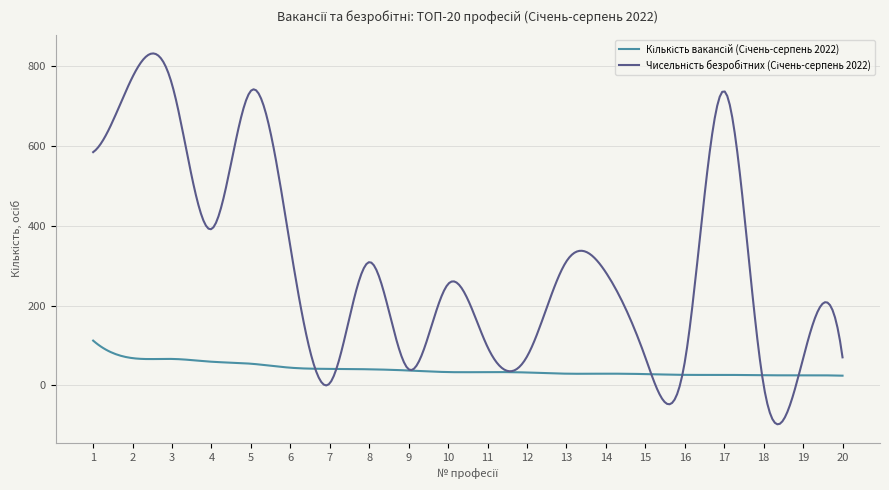

What is the minimum value shown in the chart?

-98.1